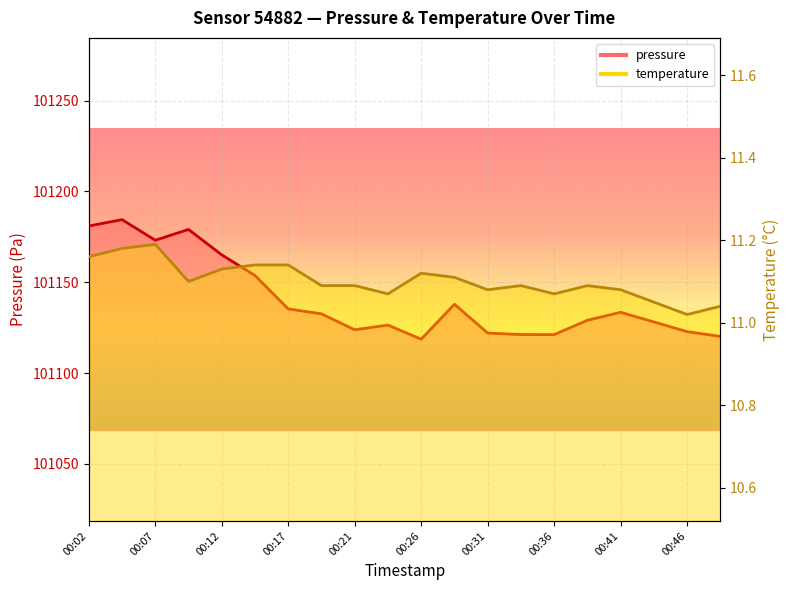

Which series has the largest range (max minus min)?

pressure